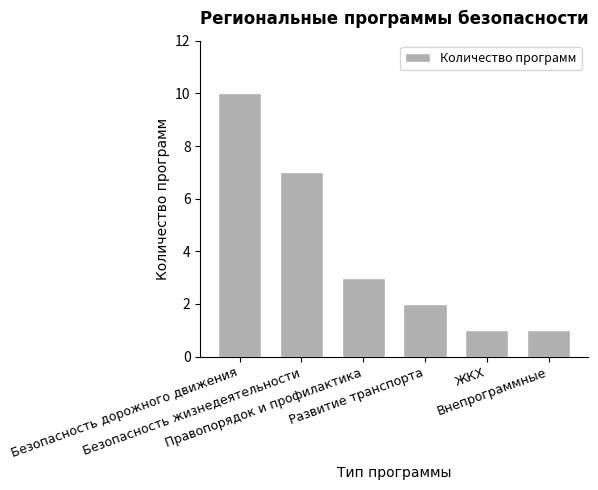

What is the value of the 4th bar from the left?

2